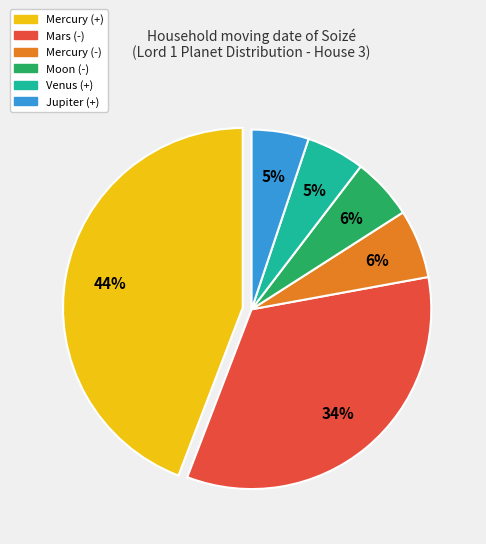

To the nearest percent, what is the difference between the largest and smallest slice percentages?

39%